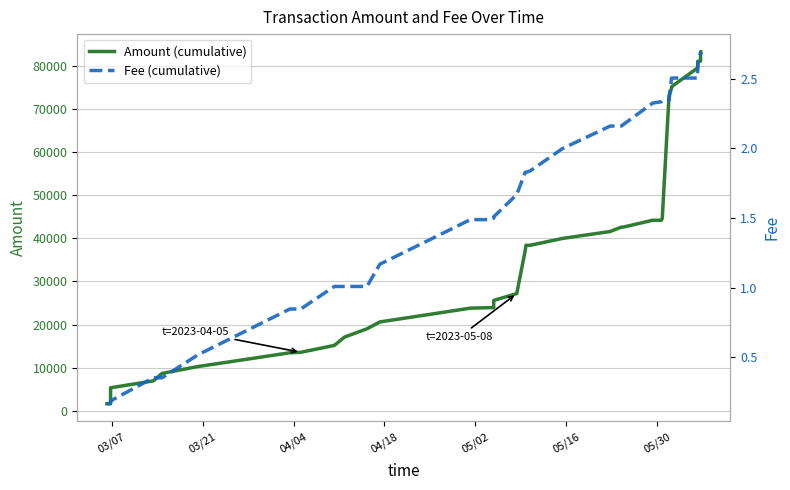

How many values in the Amount (cumulative) series are below 27190?

20